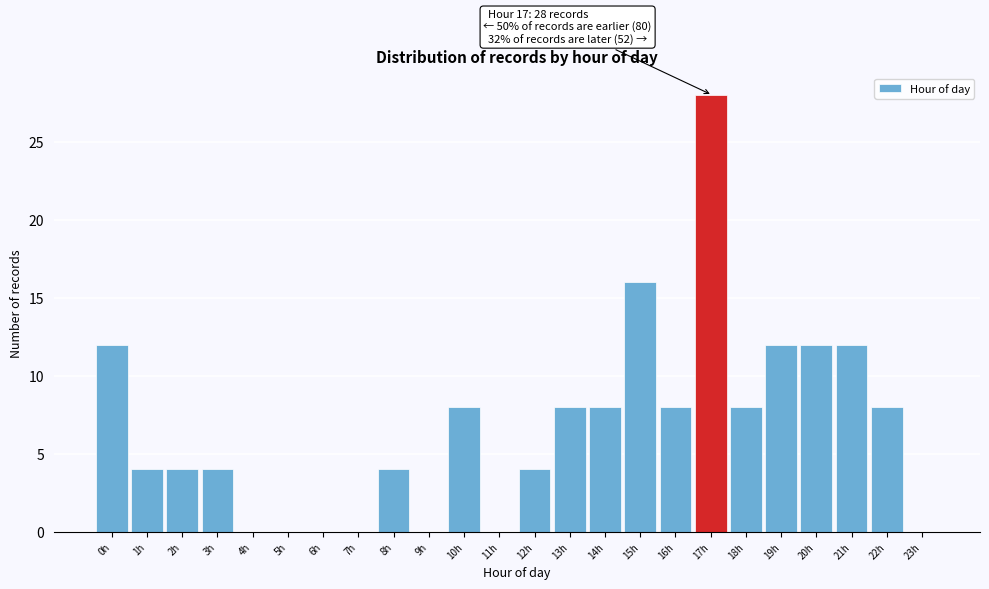

Reading right to left, what are all the values shown in this chart?

23h=0	22h=8	21h=12	20h=12	19h=12	18h=8	17h=28	16h=8	15h=16	14h=8	13h=8	12h=4	11h=0	10h=8	9h=0	8h=4	7h=0	6h=0	5h=0	4h=0	3h=4	2h=4	1h=4	0h=12